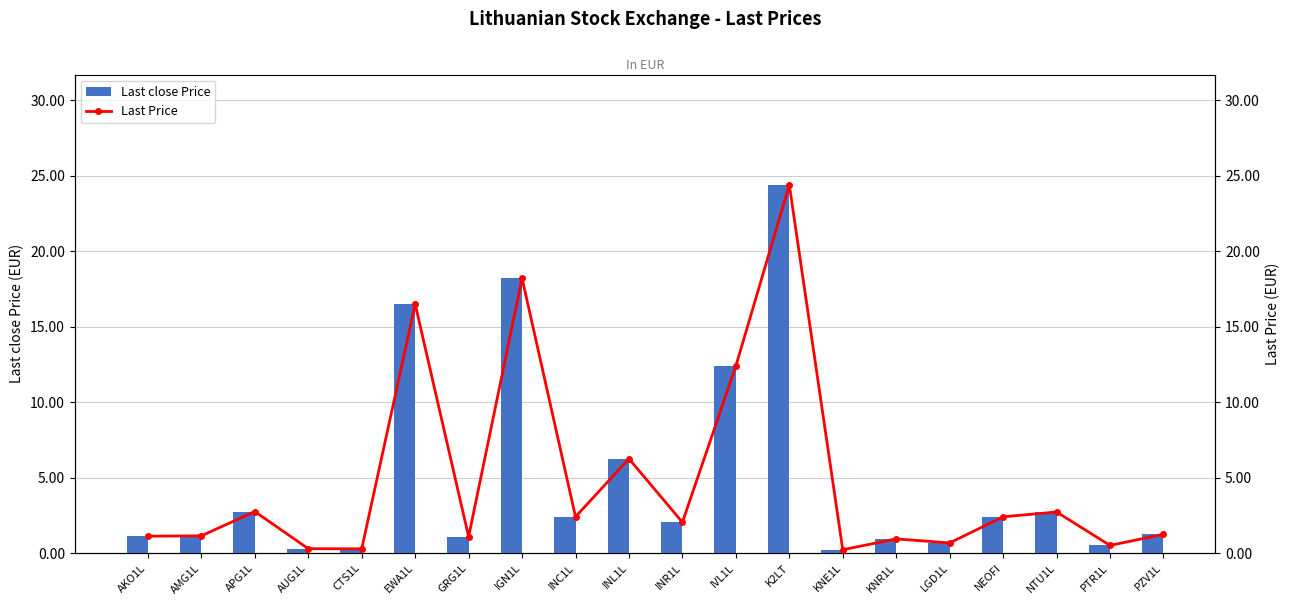

How many values in the Last Price series are below 2?

10